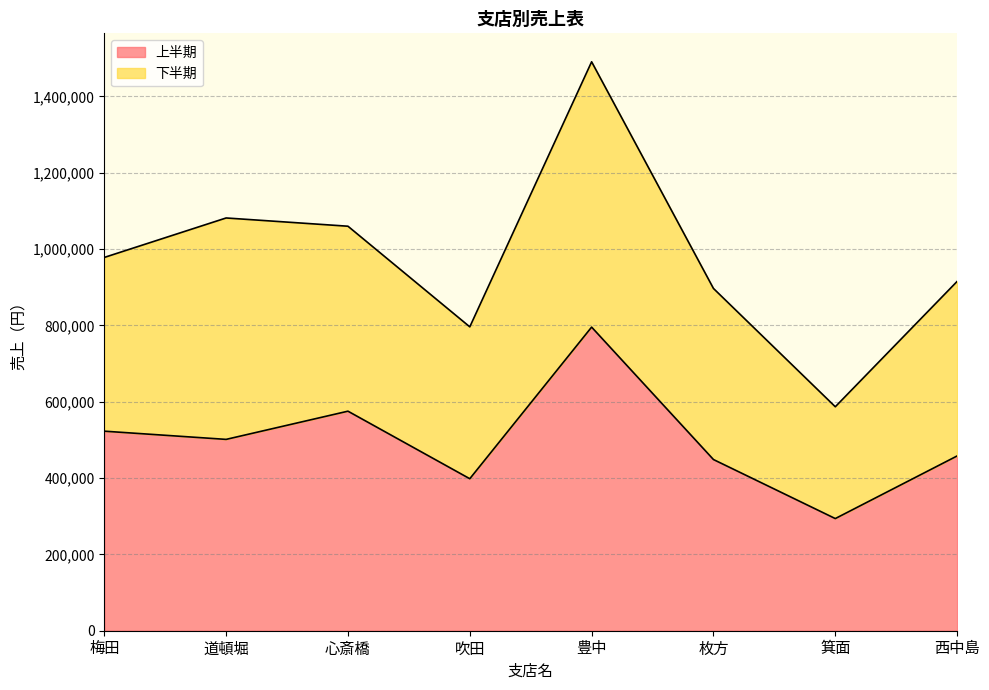

List the labels in order of value, largest first.

豊中, 心斎橋, 梅田, 道頓堀, 西中島, 枚方, 吹田, 箕面